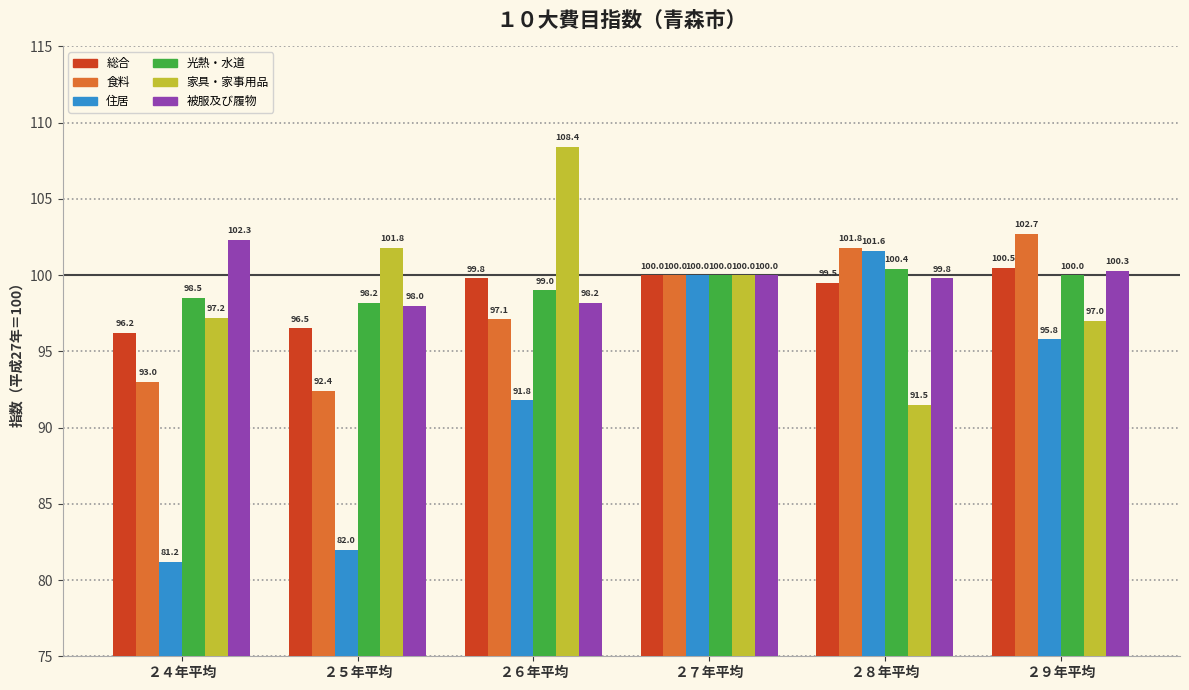

Reading left to right, what are all the values shown in this chart?

総合: ２４年平均=96.2	２５年平均=96.5	２６年平均=99.8	２７年平均=100.0	２８年平均=99.5	２９年平均=100.5
食料: ２４年平均=93.0	２５年平均=92.4	２６年平均=97.1	２７年平均=100.0	２８年平均=101.8	２９年平均=102.7
住居: ２４年平均=81.2	２５年平均=82.0	２６年平均=91.8	２７年平均=100.0	２８年平均=101.6	２９年平均=95.8
光熱・水道: ２４年平均=98.5	２５年平均=98.2	２６年平均=99.0	２７年平均=100.0	２８年平均=100.4	２９年平均=100.0
家具・家事用品: ２４年平均=97.2	２５年平均=101.8	２６年平均=108.4	２７年平均=100.0	２８年平均=91.5	２９年平均=97.0
被服及び履物: ２４年平均=102.3	２５年平均=98.0	２６年平均=98.2	２７年平均=100.0	２８年平均=99.8	２９年平均=100.3